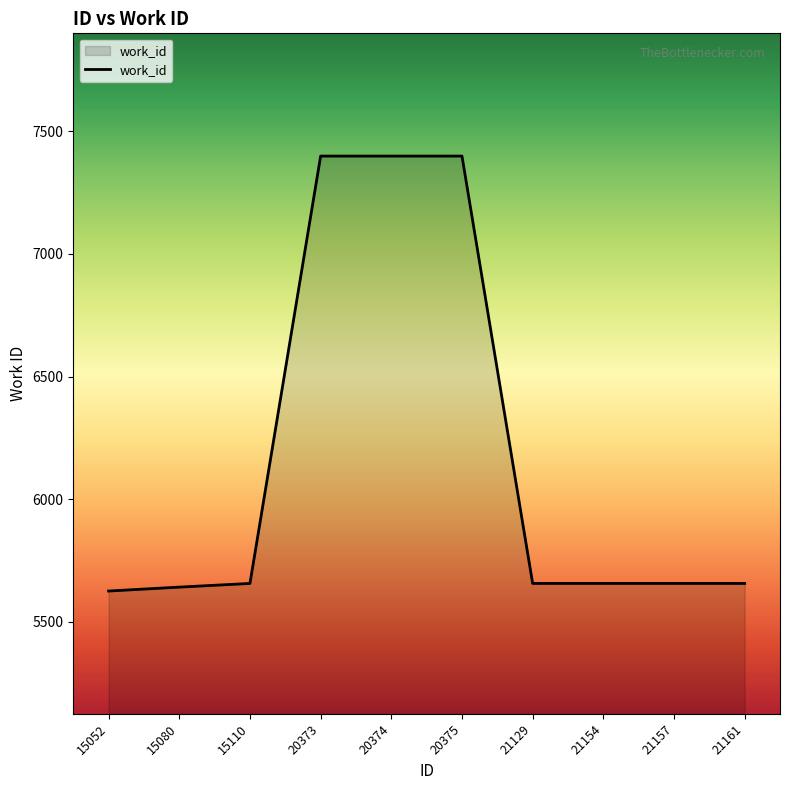

What is the sum of all values?

61747